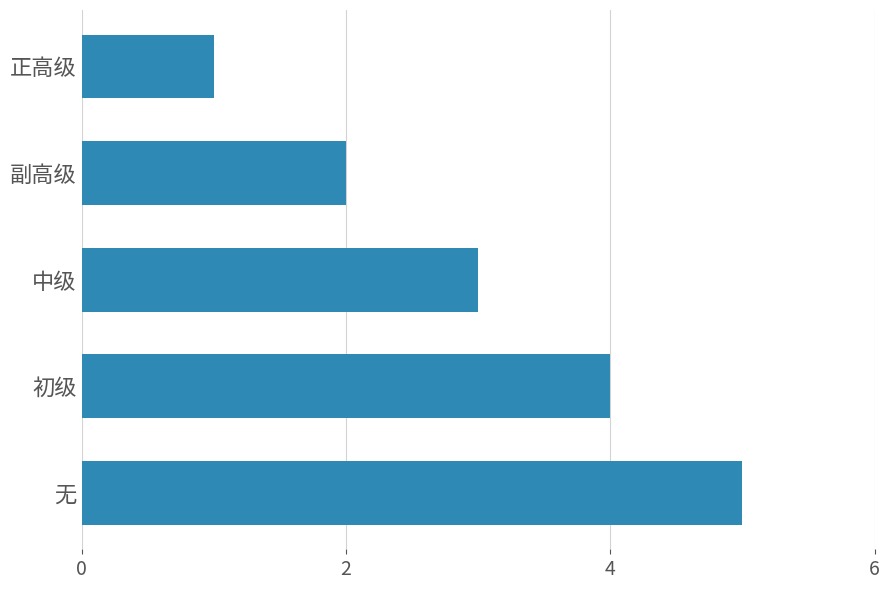

List the labels in order of value, smallest first.

正高级, 副高级, 中级, 初级, 无